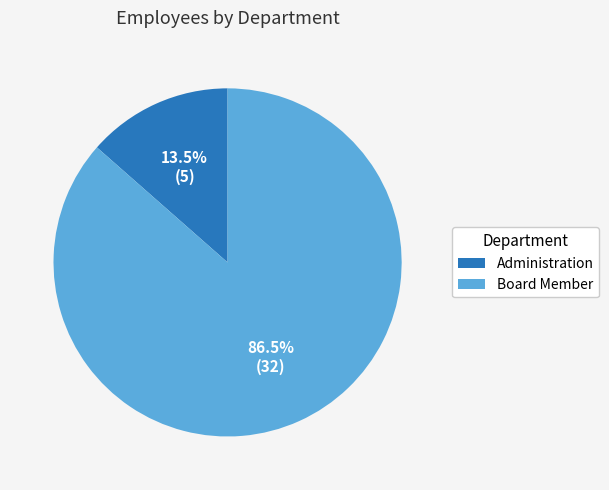

What is the ratio of the value at Board Member to the value at Administration?

6.4